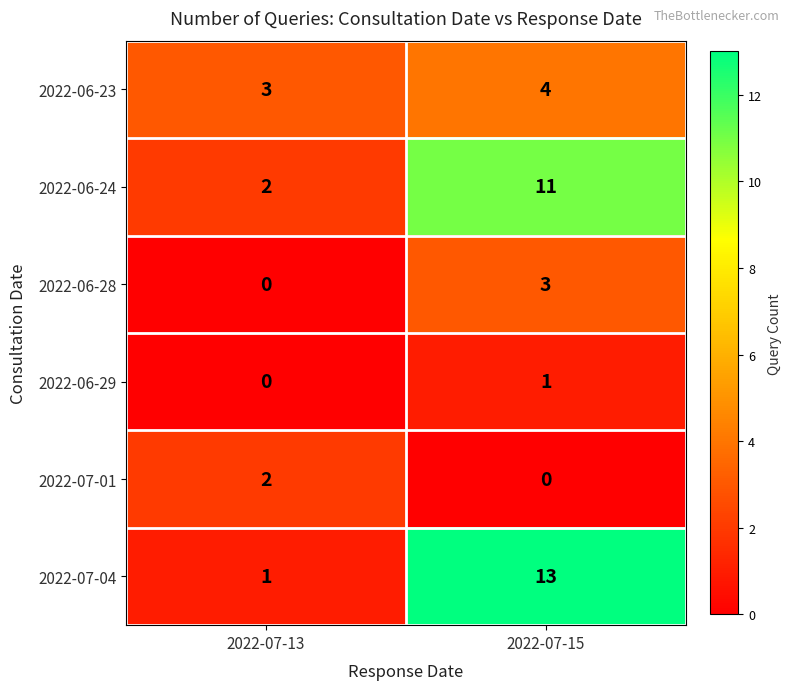

What is the greatest value displayed?

13